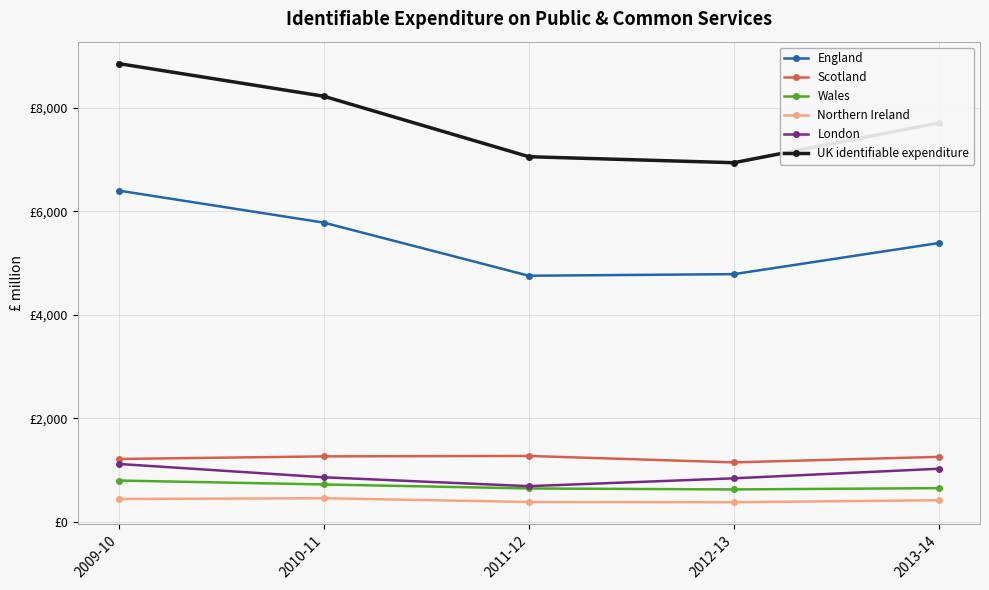

What is the difference between the second highest and second lowest values in the Wales series?

77